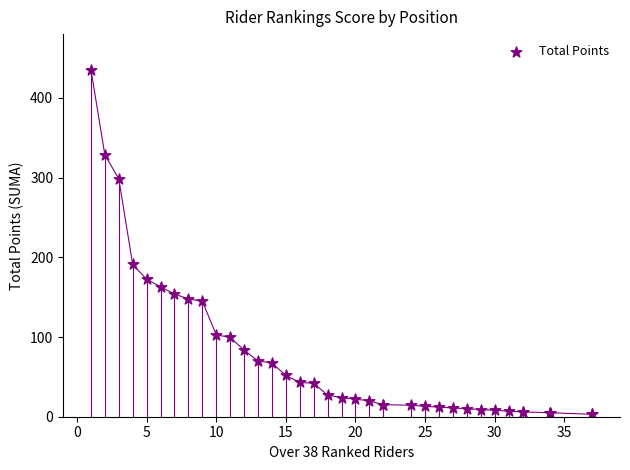

What Y value in the scatter plot is closest to 219?

191.0